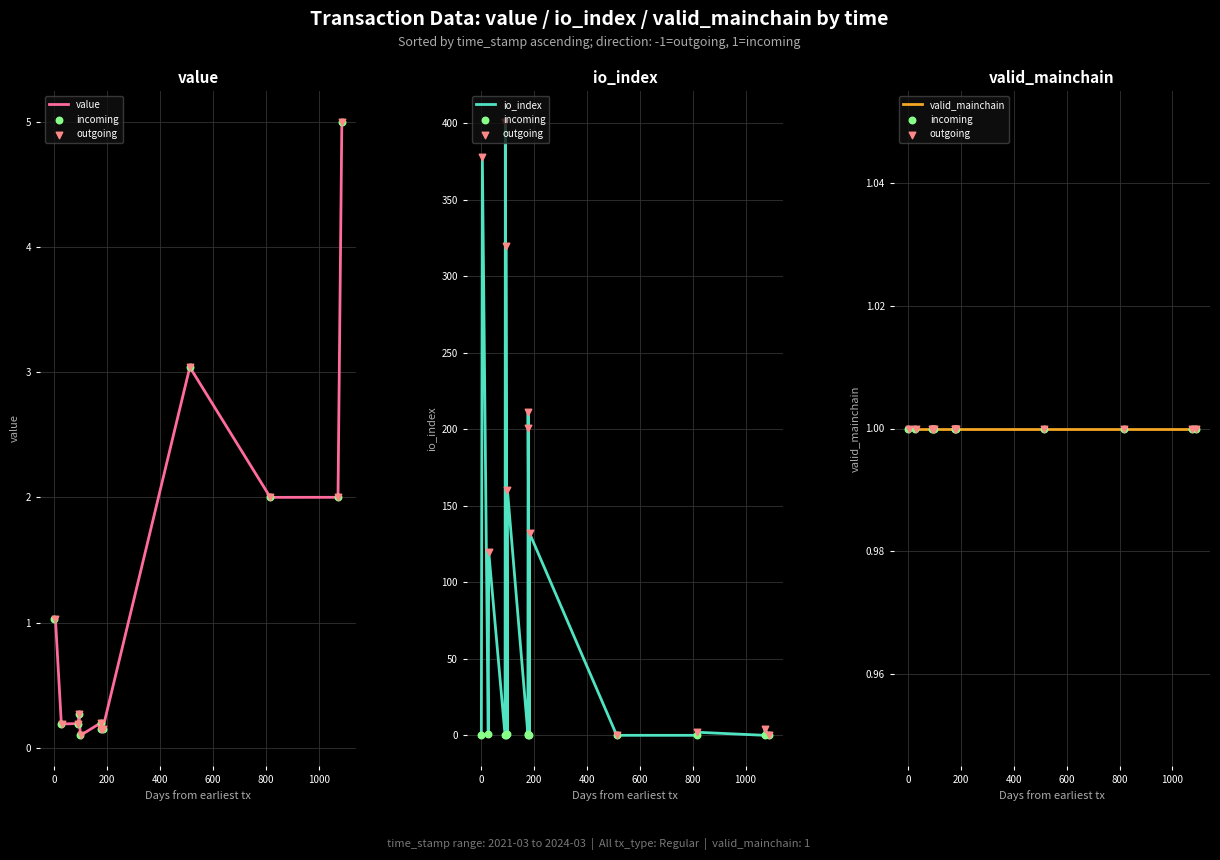

Which series reaches the minimum Y coordinate?

io_index